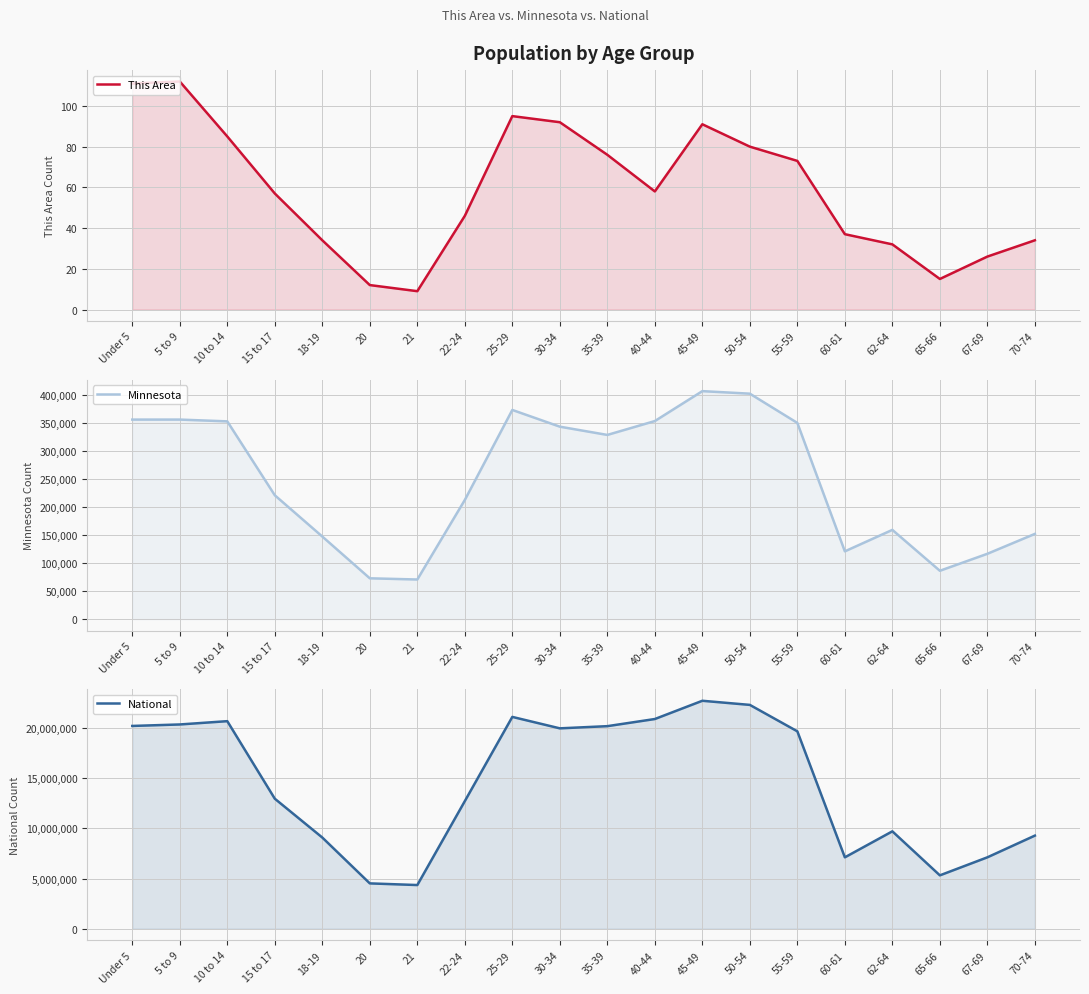

The Minnesota series shows 355504 at Under 5. True or false?

True